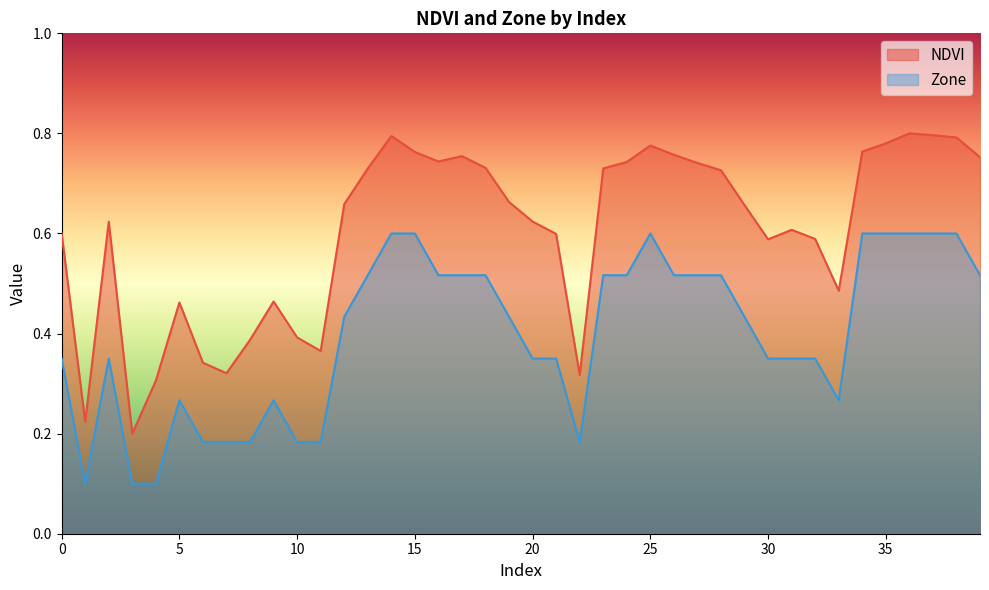

Between 10 and 27, which series saw the biggest shift?

NDVI